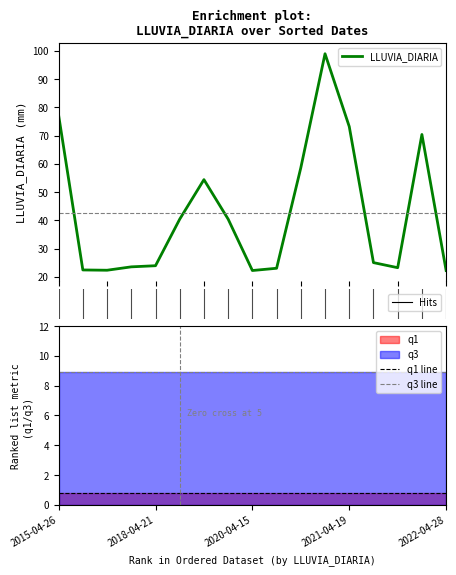

Read the q1 line value at 13.

0.8